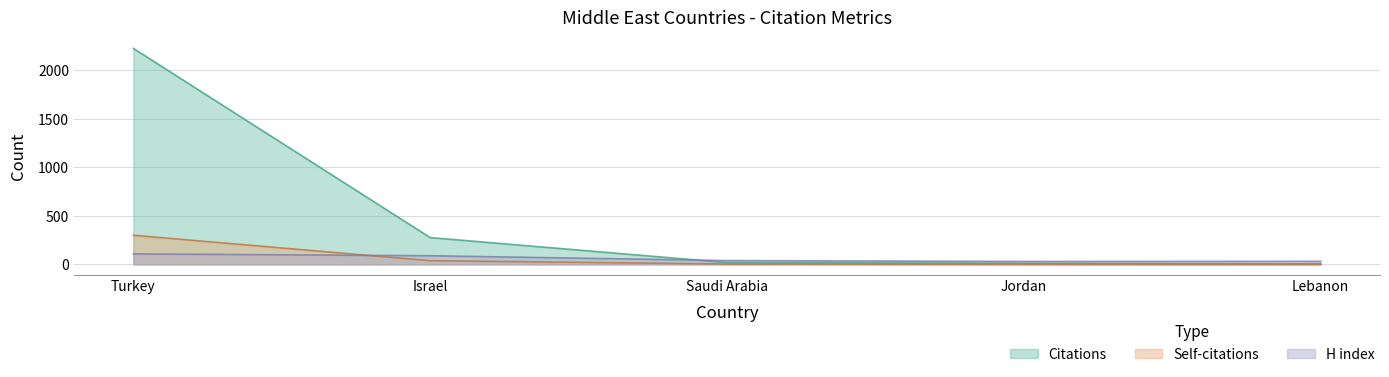

Which series has the largest range (max minus min)?

Citations